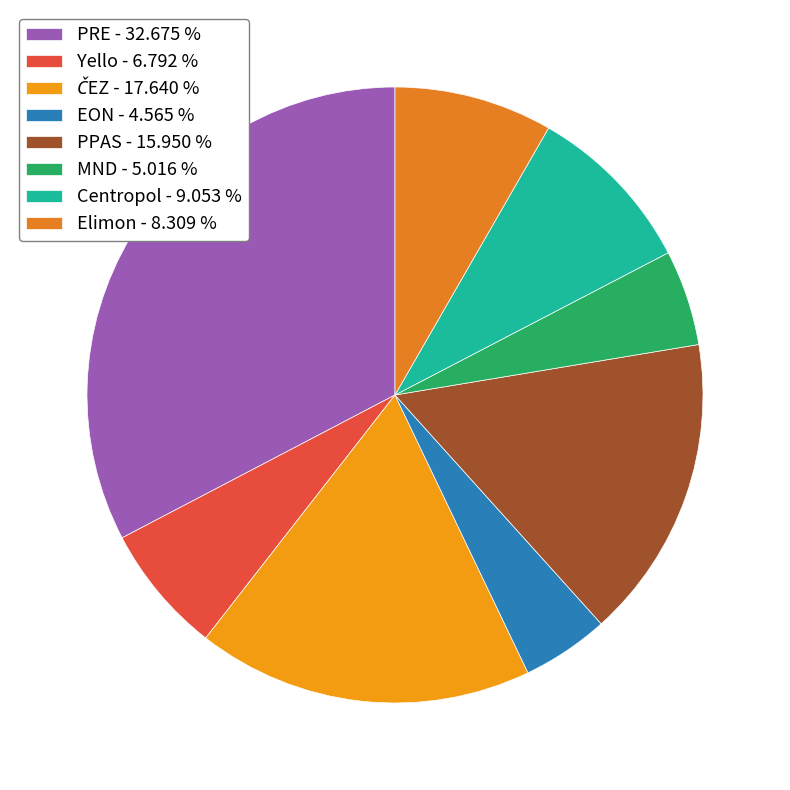

How many slices are in this pie chart?

8